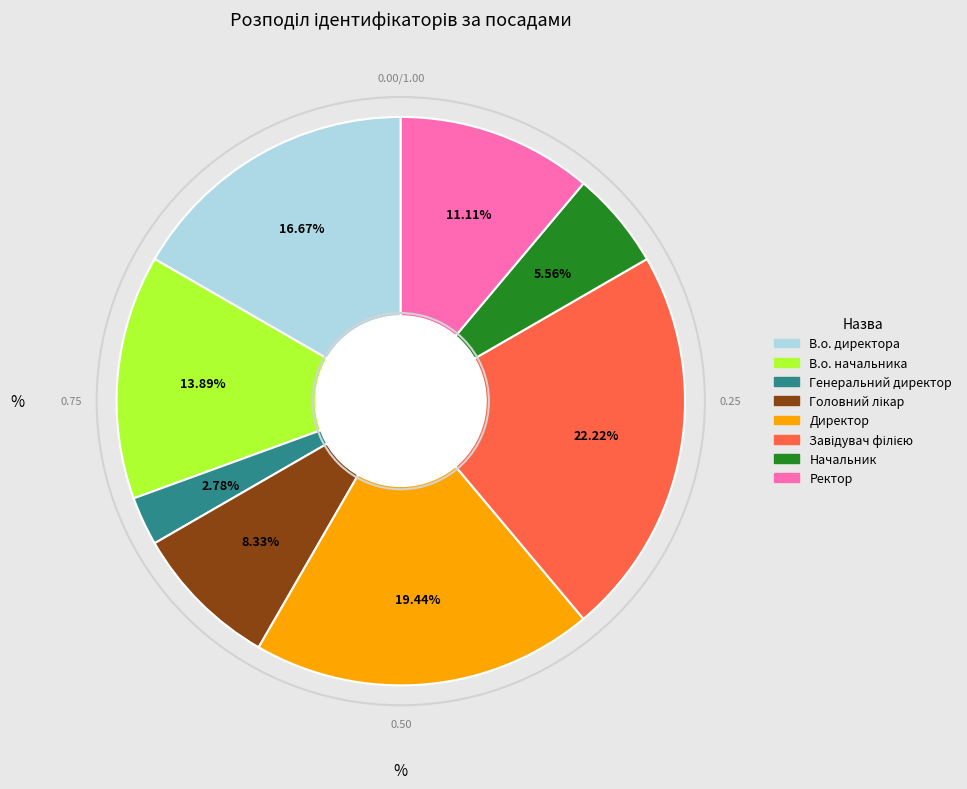

How many slices are in this pie chart?

8